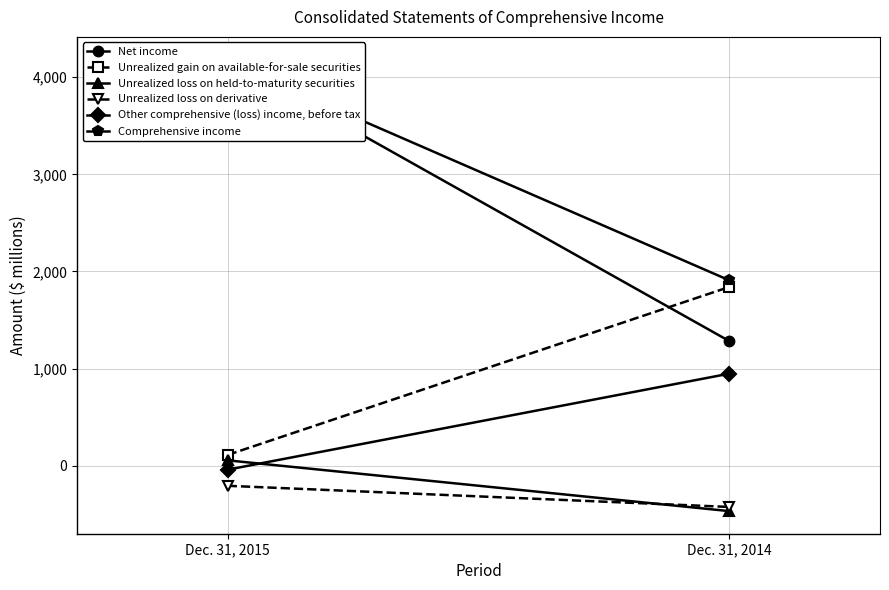

Which series has the largest range (max minus min)?

Net income